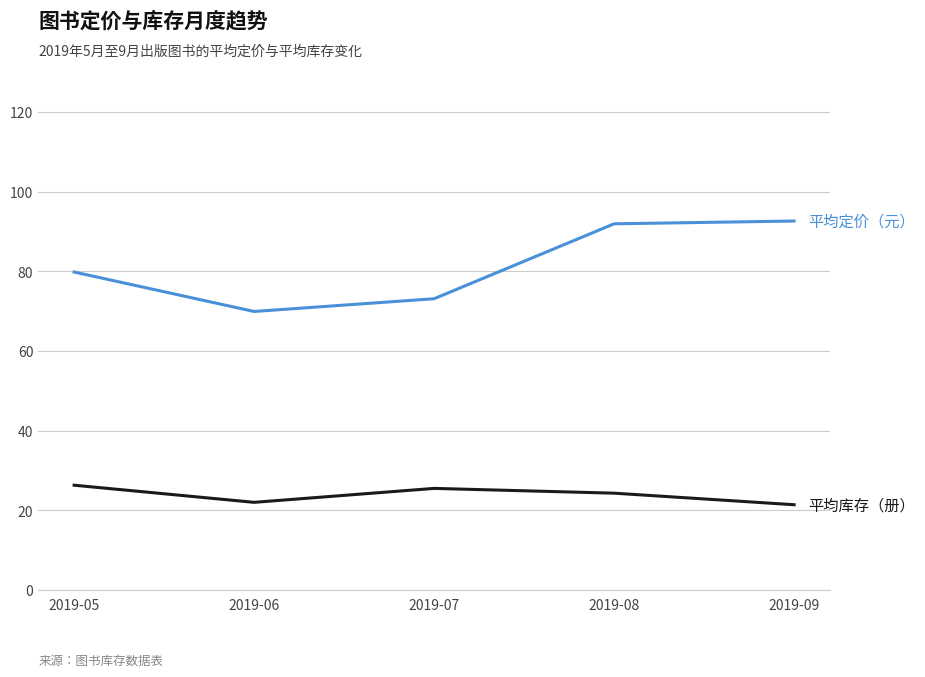

What is the difference between the highest and lowest values at 2019-07?

47.6